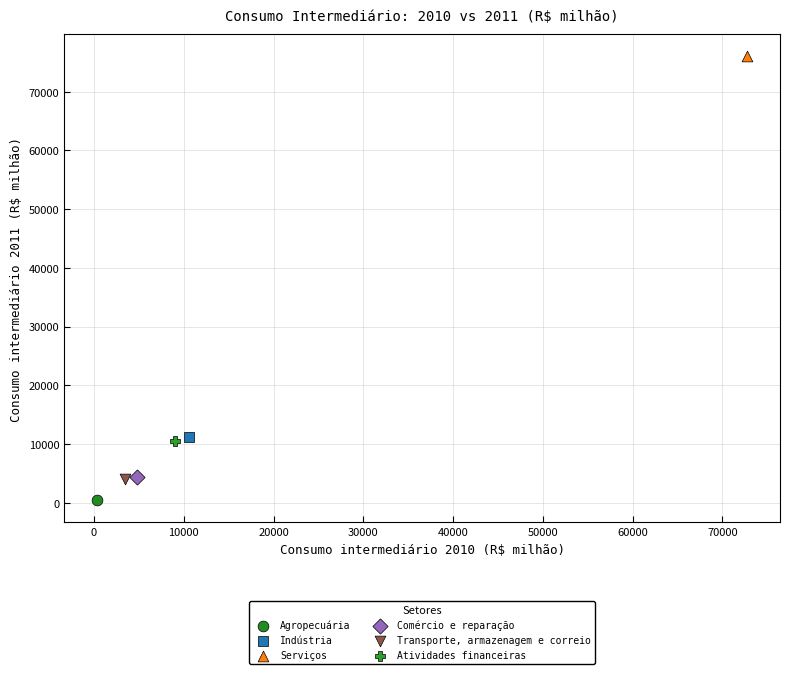

What are all the series names shown in the legend?

Agropecuária, Indústria, Serviços, Comércio e reparação, Transporte, armazenagem e correio, Atividades financeiras